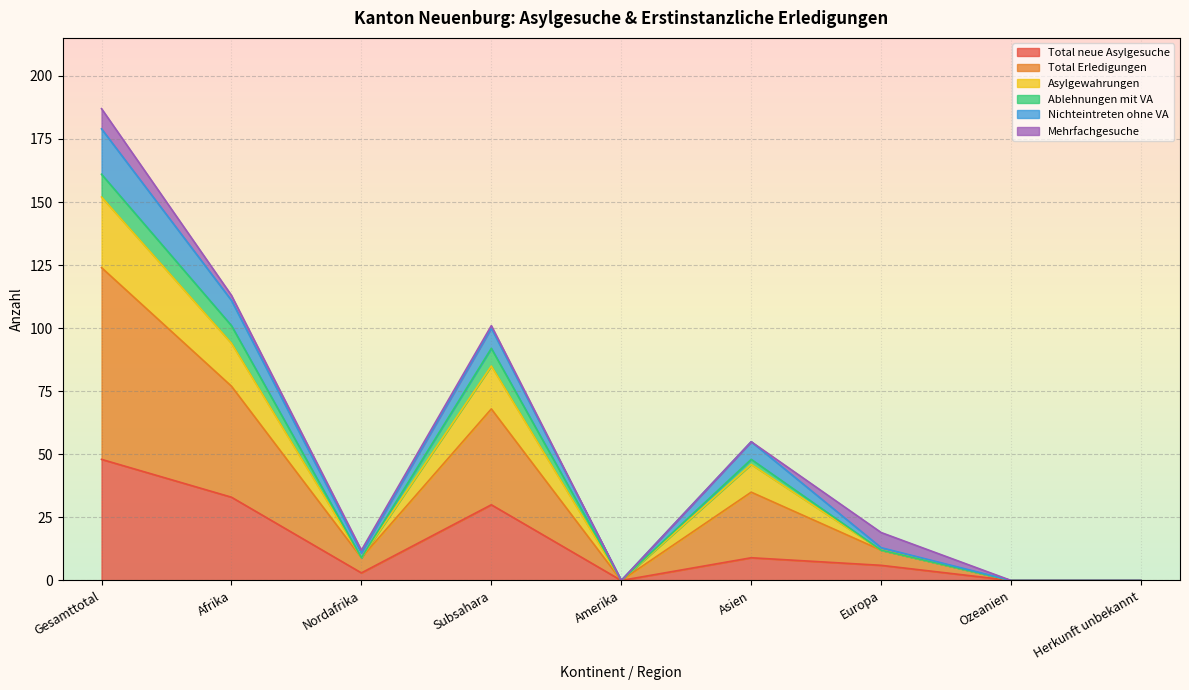

At which label does Total neue Asylgesuche reach its peak?

Gesamttotal